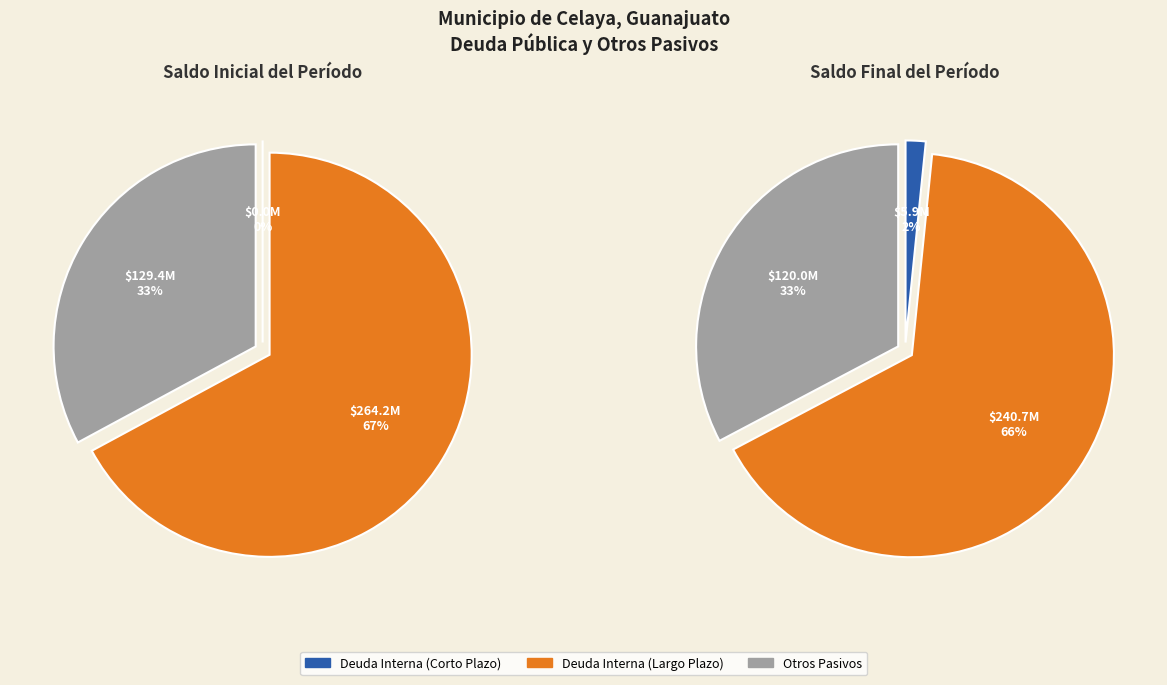

How much of the chart is everything except Otros Pasivos?

67.1%